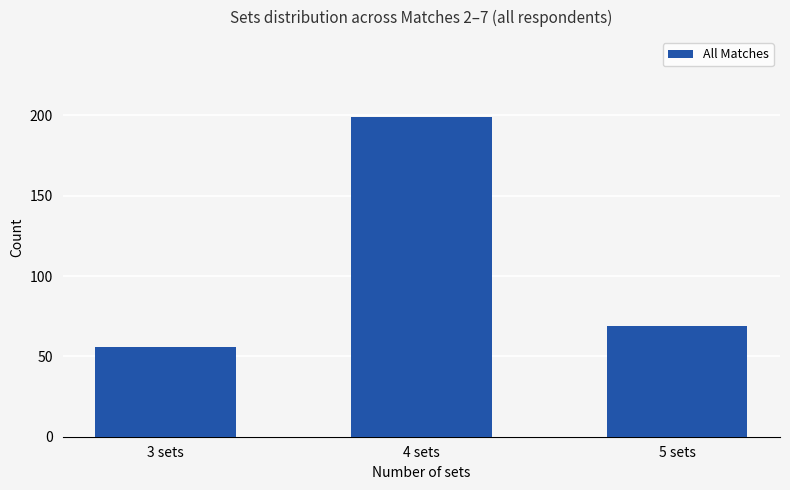

Reading left to right, extract all data points from this chart.

3 sets=56	4 sets=199	5 sets=69